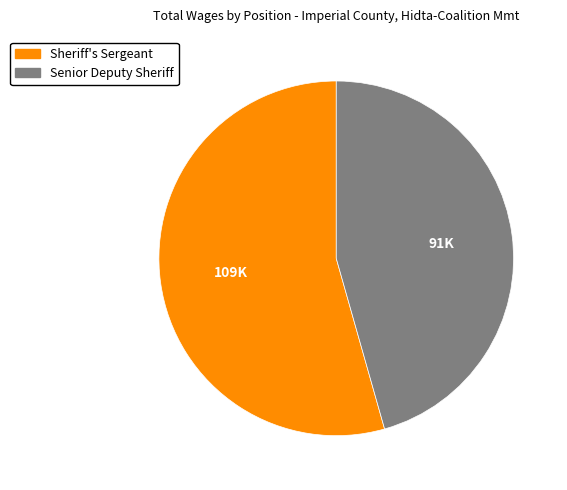

Is there any slice that represents more than half of the pie?

Yes